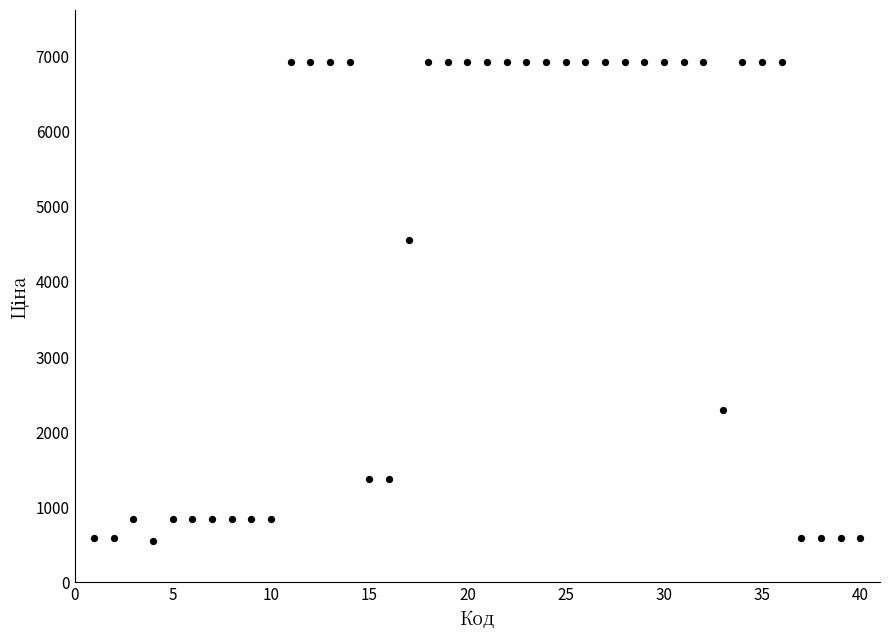

What is the range of Y values (max minus min)?

6374.2